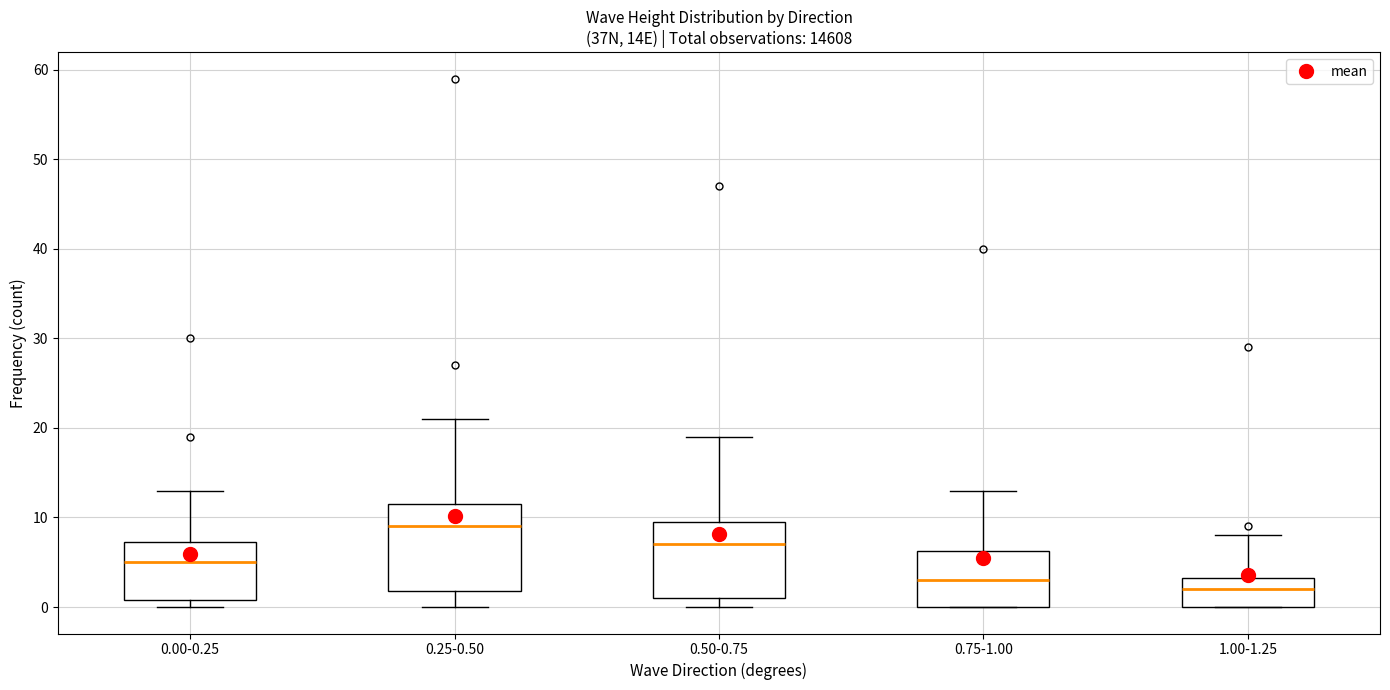

Which box is the tallest, from its lower edge to its upper edge?

0.25-0.50